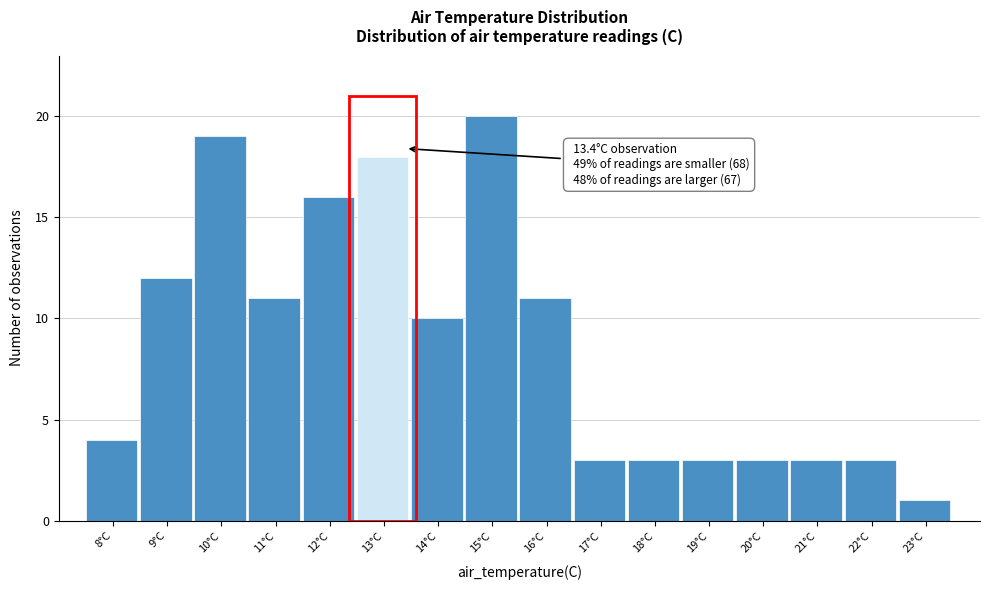

Reading right to left, what are all the values shown in this chart?

1	3	3	3	3	3	3	11	20	10	18	16	11	19	12	4